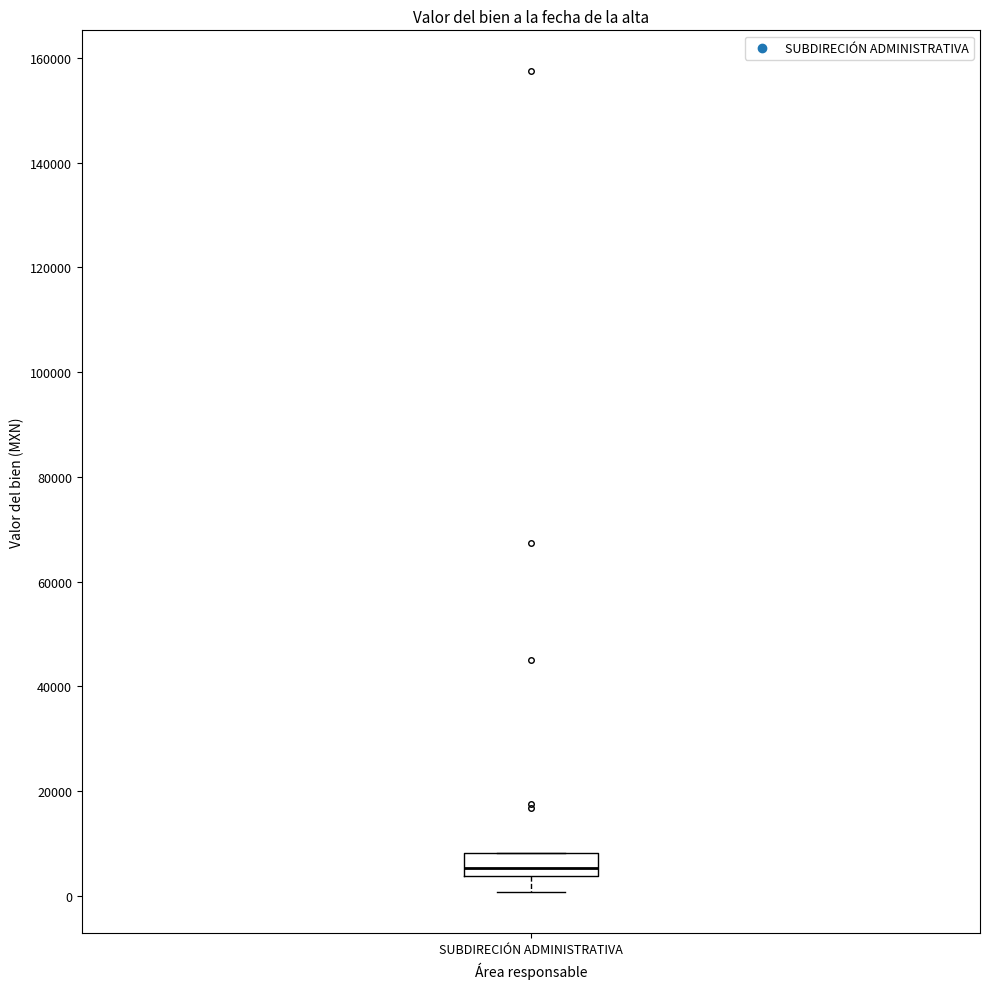

Where is the upper edge of the box for SUBDIRECIÓN ADMINISTRATIVA on the y-axis? The values are not printed on the chart, so give them approximately, as read against the axis.

8000